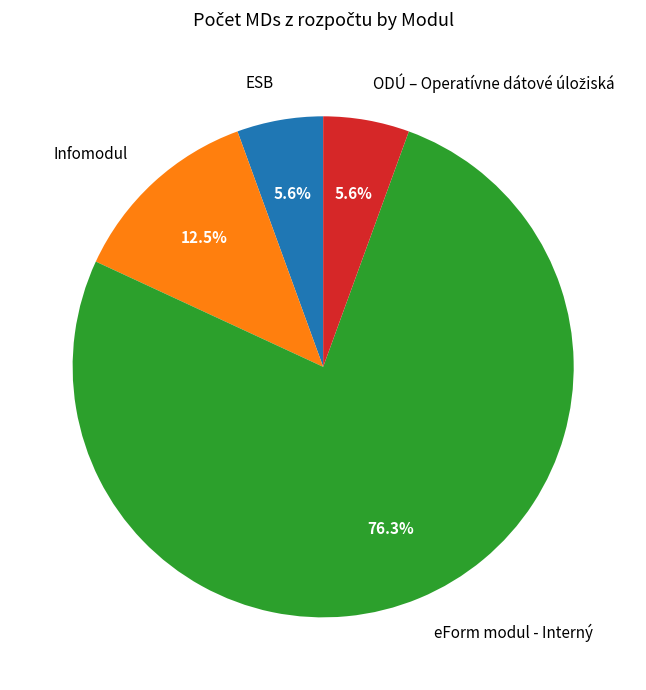

To the nearest percent, what portion does ESB represent?

6%